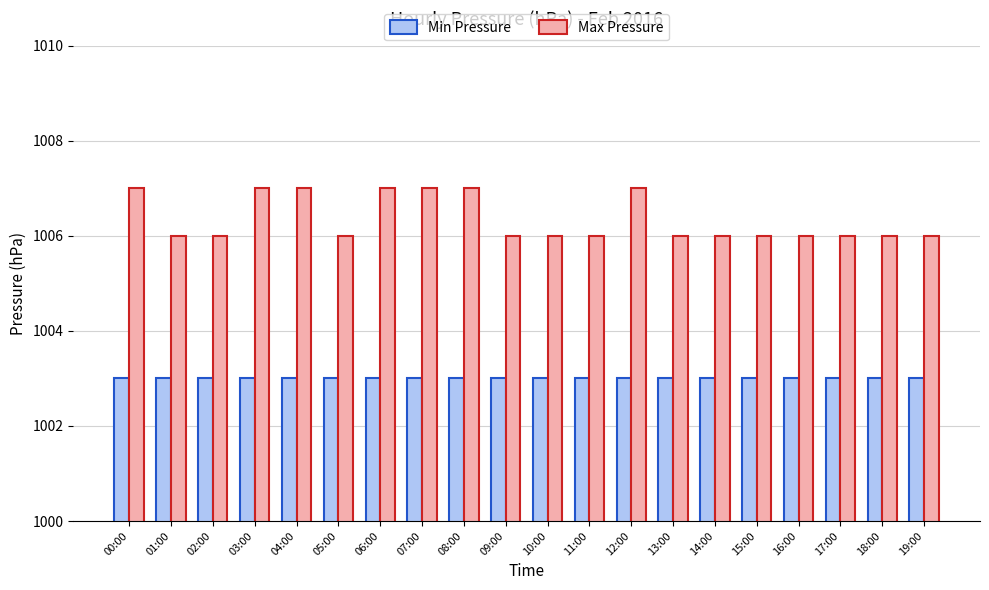

What is the spread (max minus min) of values at 03:00?

4